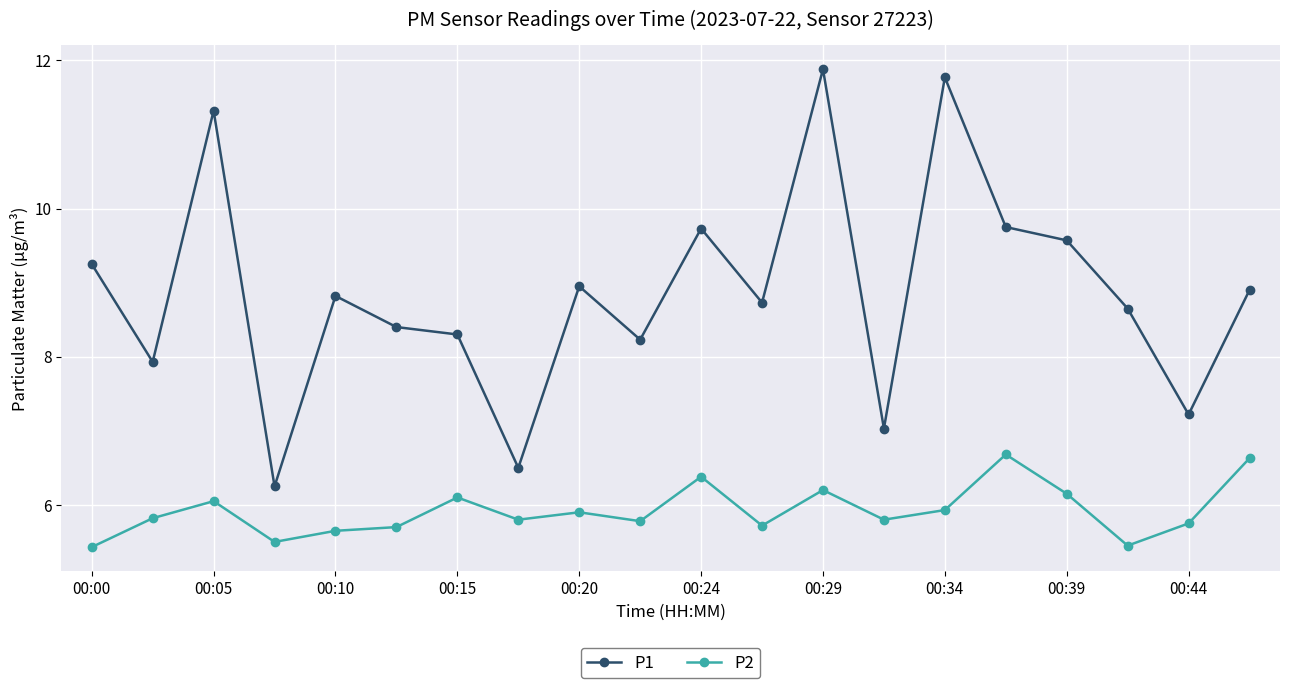

What are all the series names shown in the legend?

P1, P2